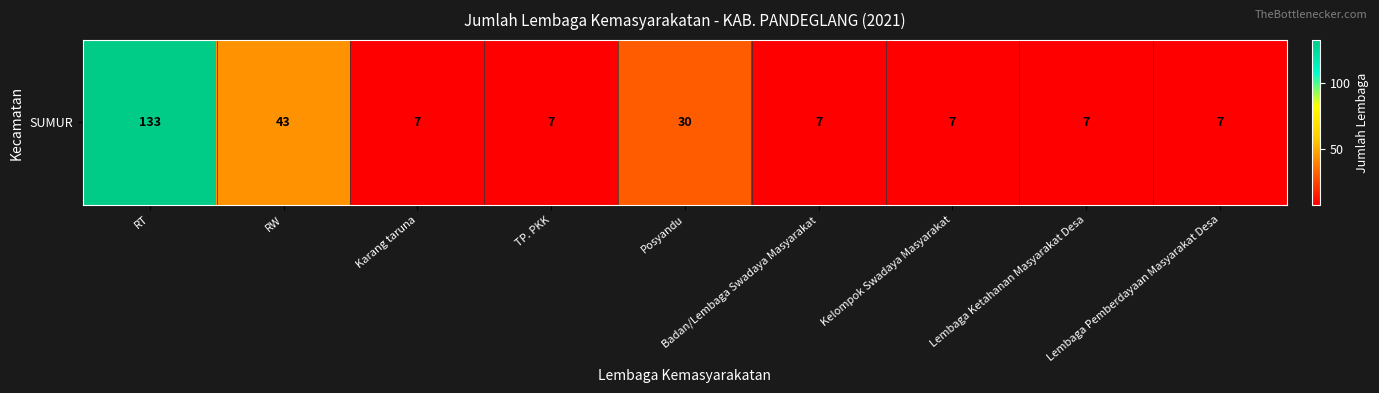

The value at Badan/Lembaga Swadaya Masyarakat is 12. True or false?

False